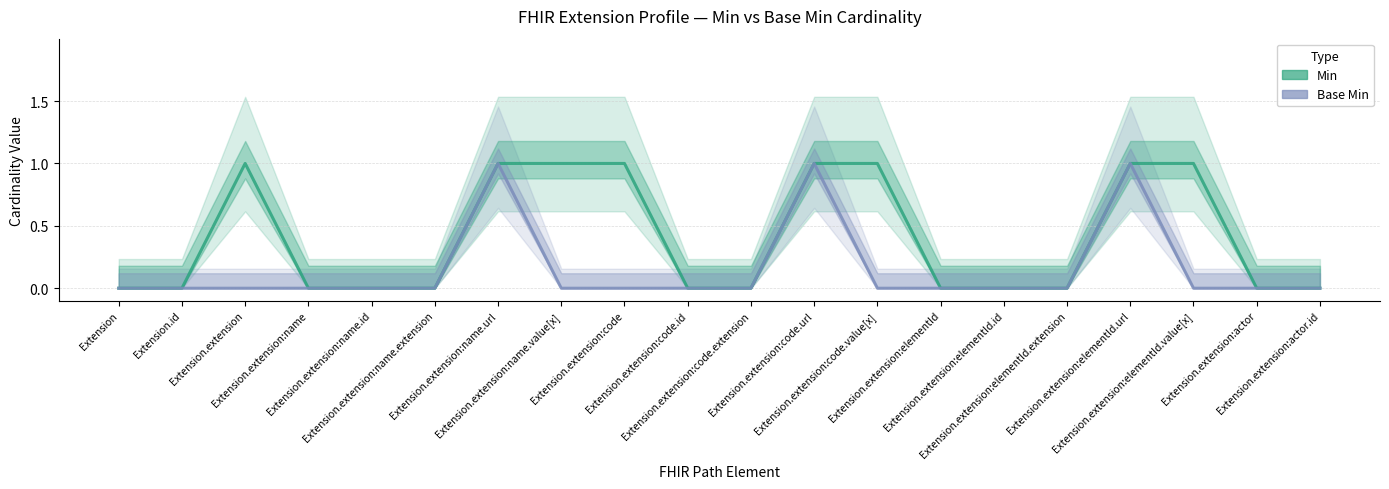

Which category has the highest value in the Min series?

Extension.extension